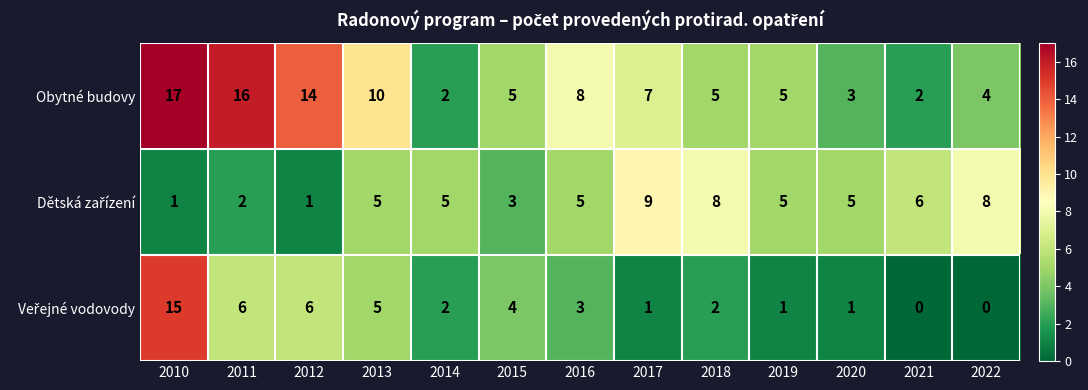

Which series changed the most between 2013 and 2015?

Obytné budovy